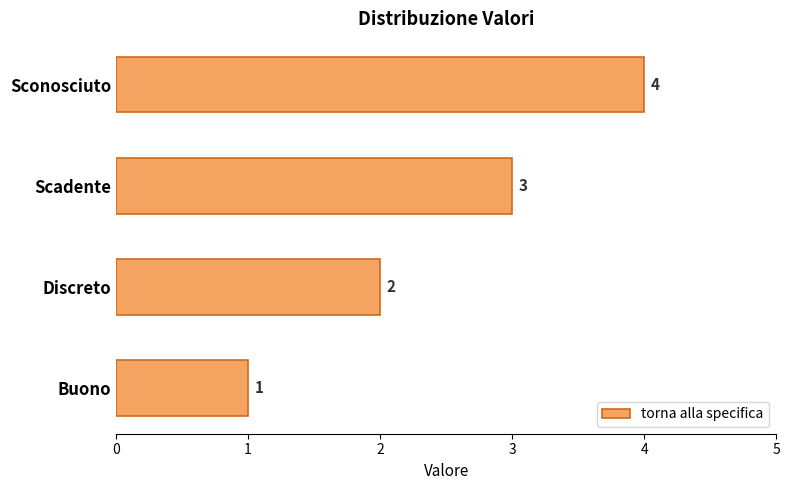

Approximately how many times larger is the value at Scadente compared to Discreto?

1.5